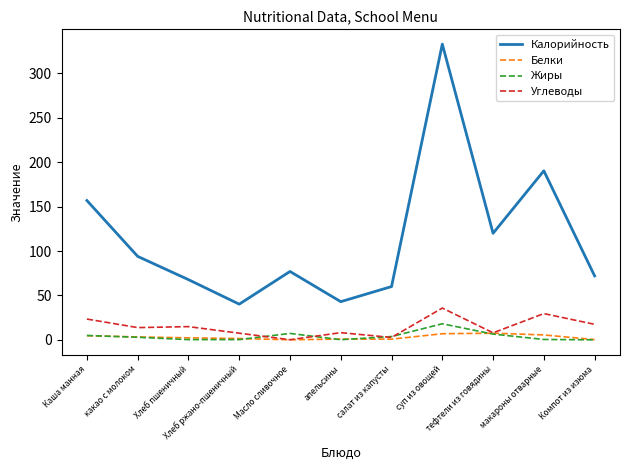

What is the difference between the maximum and minimum values in the Калорийность series?

292.8